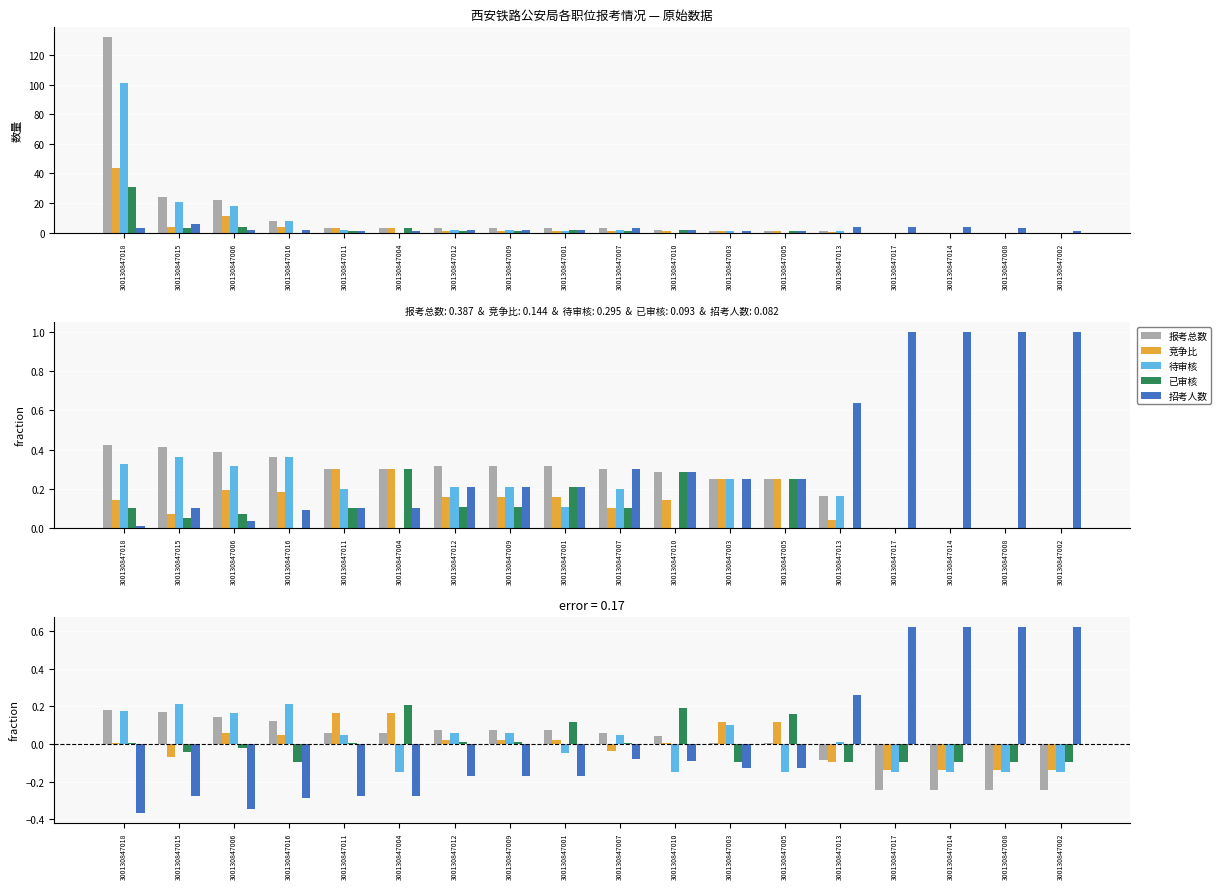

Rank the categories by 已审核 value from highest to lowest.

300130847004, 300130847010, 300130847005, 300130847001, 300130847012, 300130847009, 300130847011, 300130847007, 300130847018, 300130847006, 300130847015, 300130847016, 300130847003, 300130847013, 300130847017, 300130847014, 300130847008, 300130847002